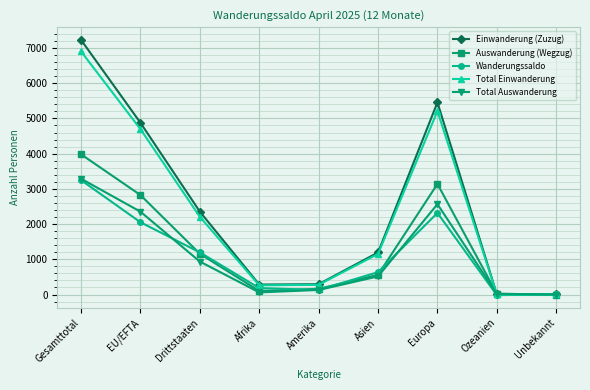

What is the label of the 3rd point from the left?

Drittstaaten